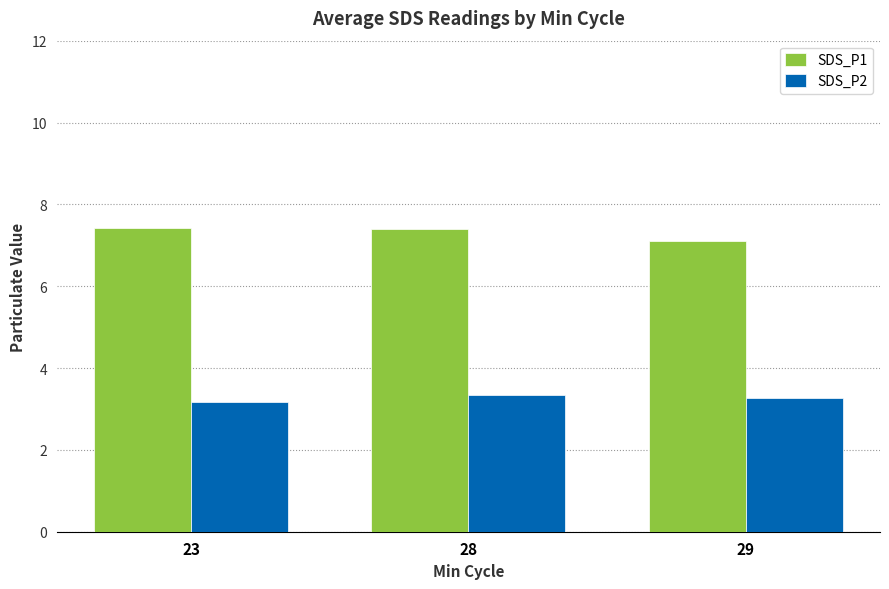

What is the difference between the second highest and minimum values in the SDS_P1 series?

0.3